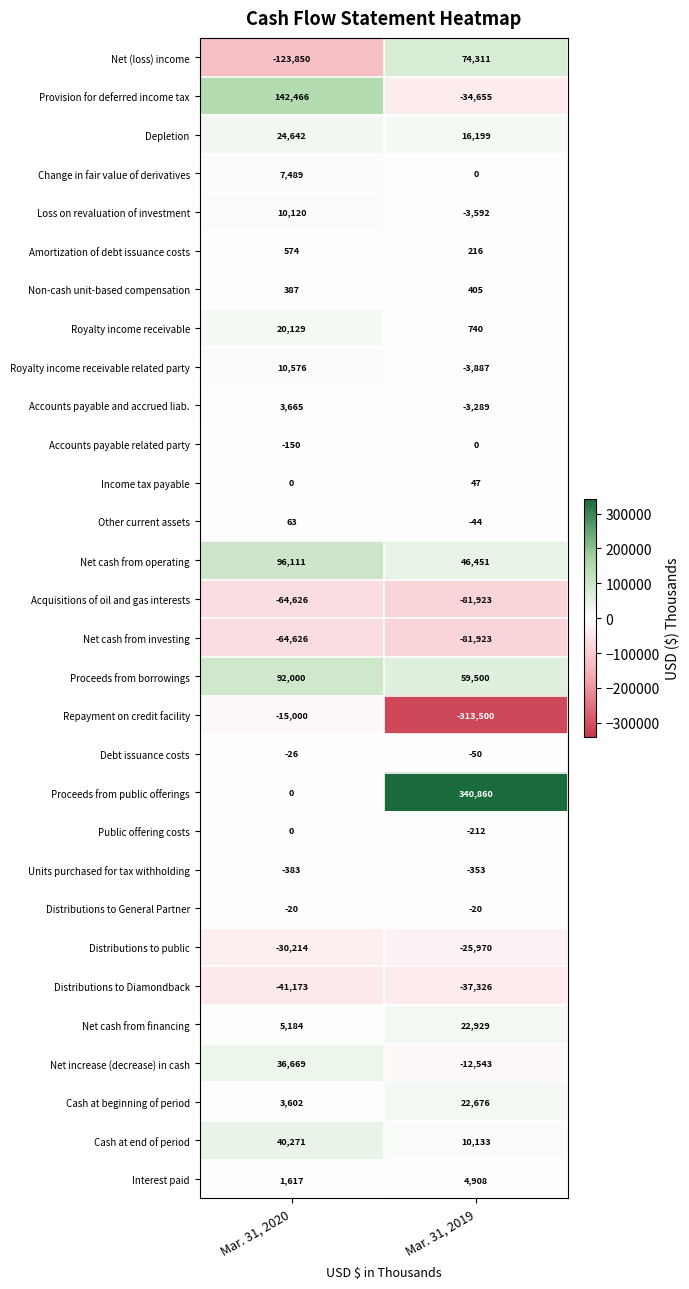

True or false: Public offering costs has a value of 0 at Mar. 31, 2020.

True